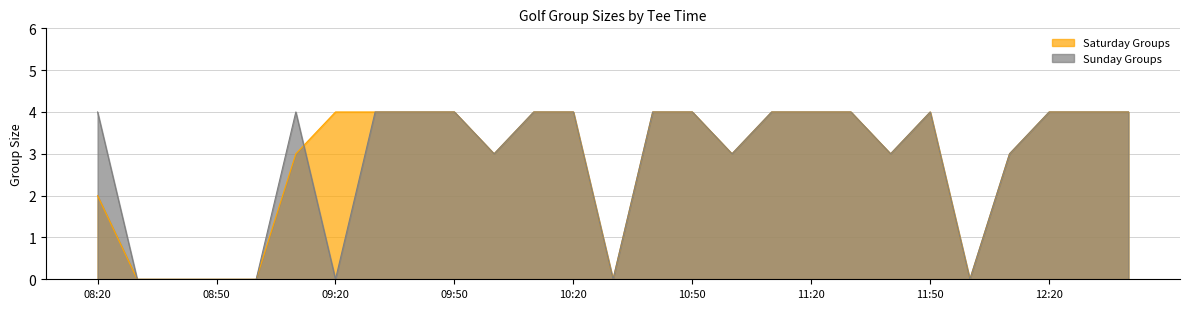

Reading left to right, extract all data points from this chart.

Saturday Groups: 08:20=2	08:30=0	08:40=0	08:50=0	09:00=0	09:10=3	09:20=4	09:30=4	09:40=4	09:50=4	10:00=3	10:10=4	10:20=4	10:30=0	10:40=4	10:50=4	11:00=3	11:10=4	11:20=4	11:30=4	11:40=3	11:50=4	12:00=0	12:10=3	12:20=4	12:30=4	12:40=4
Sunday Groups: 08:20=4	08:30=0	08:40=0	08:50=0	09:00=0	09:10=4	09:20=0	09:30=4	09:40=4	09:50=4	10:00=3	10:10=4	10:20=4	10:30=0	10:40=4	10:50=4	11:00=3	11:10=4	11:20=4	11:30=4	11:40=3	11:50=4	12:00=0	12:10=3	12:20=4	12:30=4	12:40=4